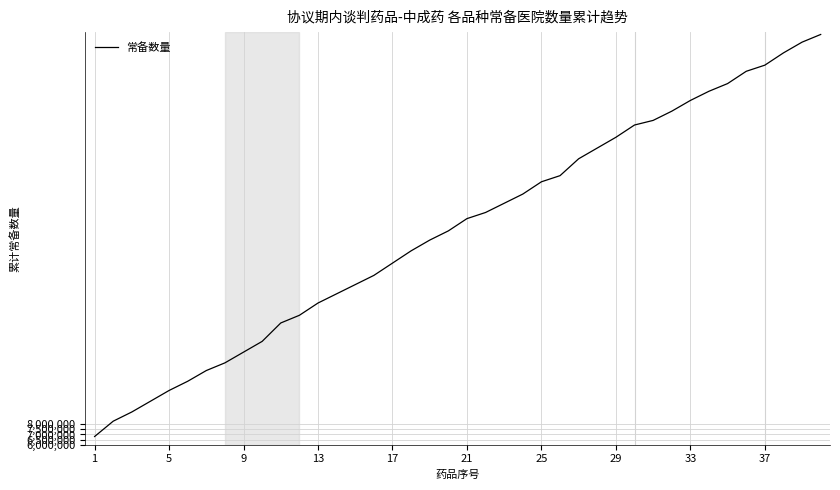

What is the greatest value displayed?

46100000